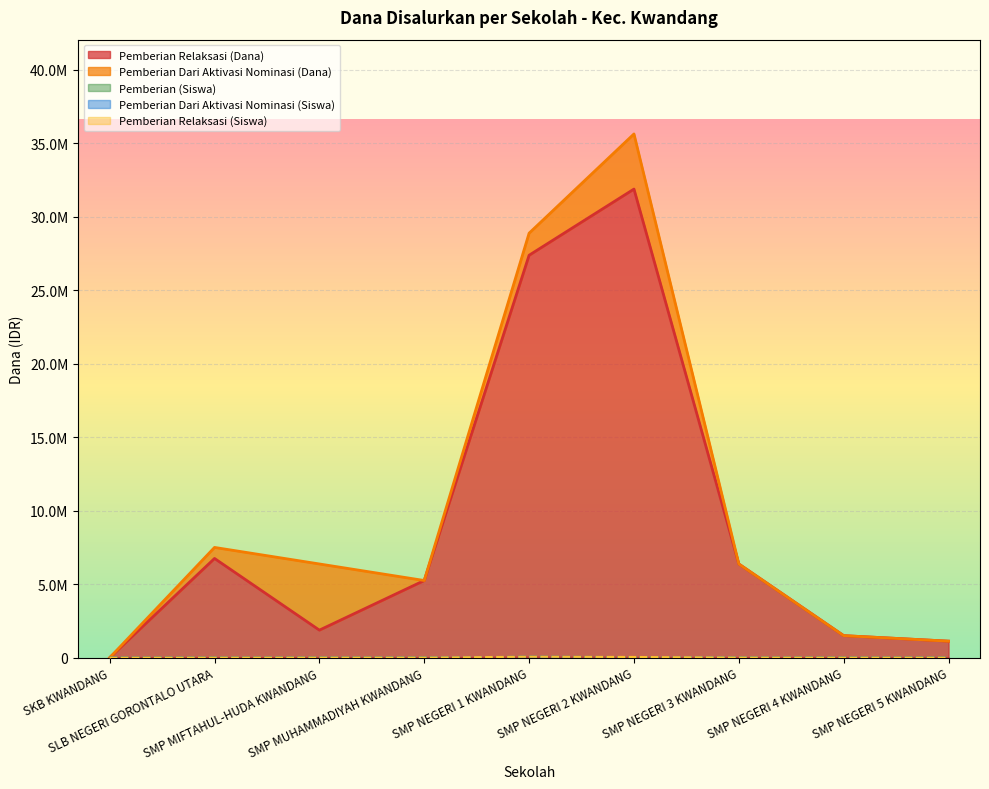

What is the difference between the maximum and minimum values in the Pemberian (Siswa) series?

59712.2